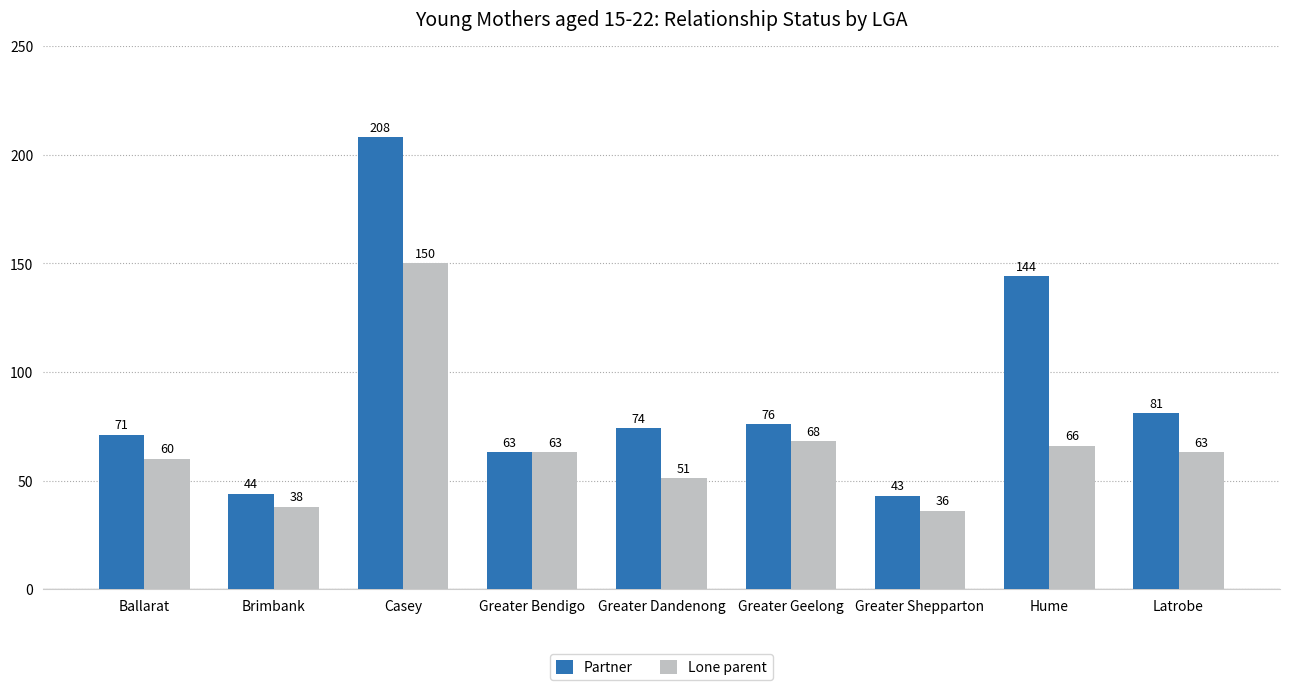

Which series has the largest total across all categories?

Partner